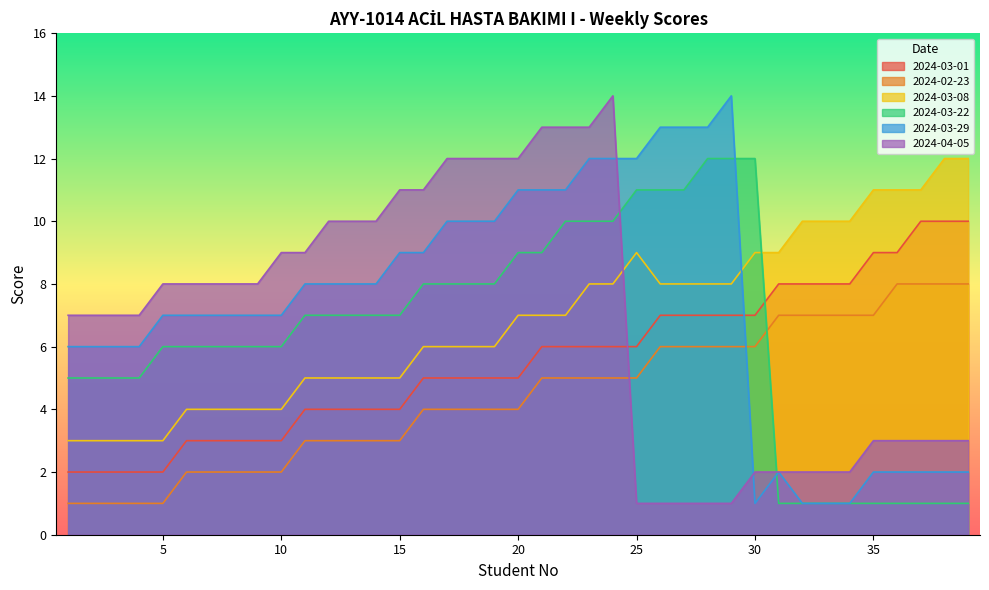

At how many categories does at least one series exceed 1?

39